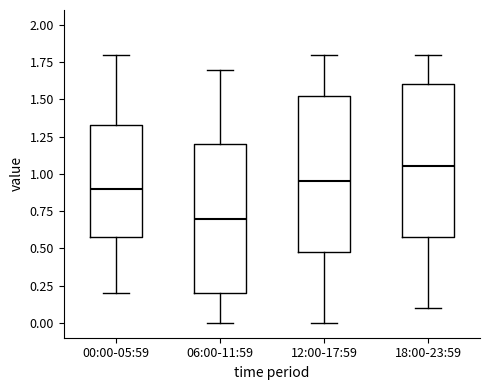

Where does the lower whisker of the box for 12:00-17:59 end on the y-axis? The values are not printed on the chart, so give them approximately, as read against the axis.

0.00